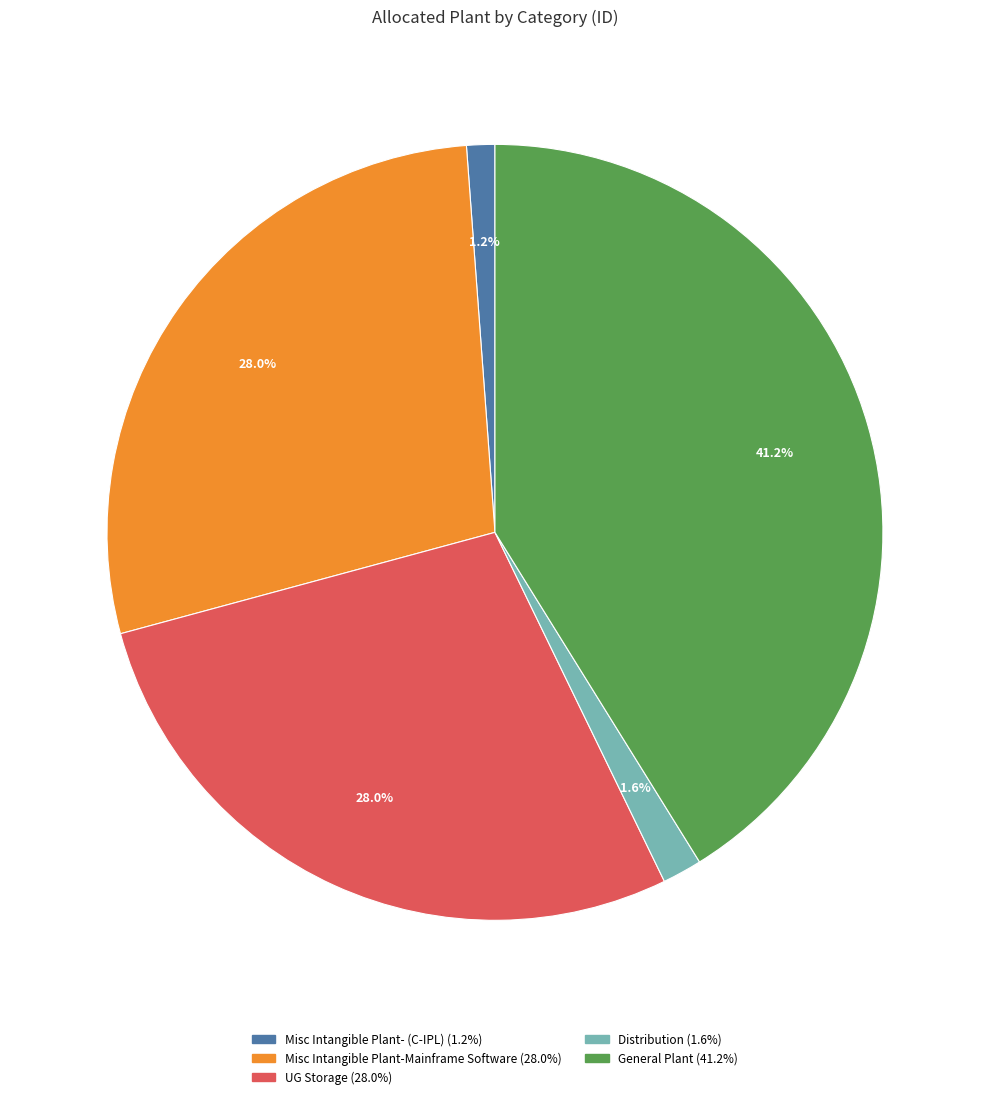

Is it true that UG Storage is 36% of the pie?

False